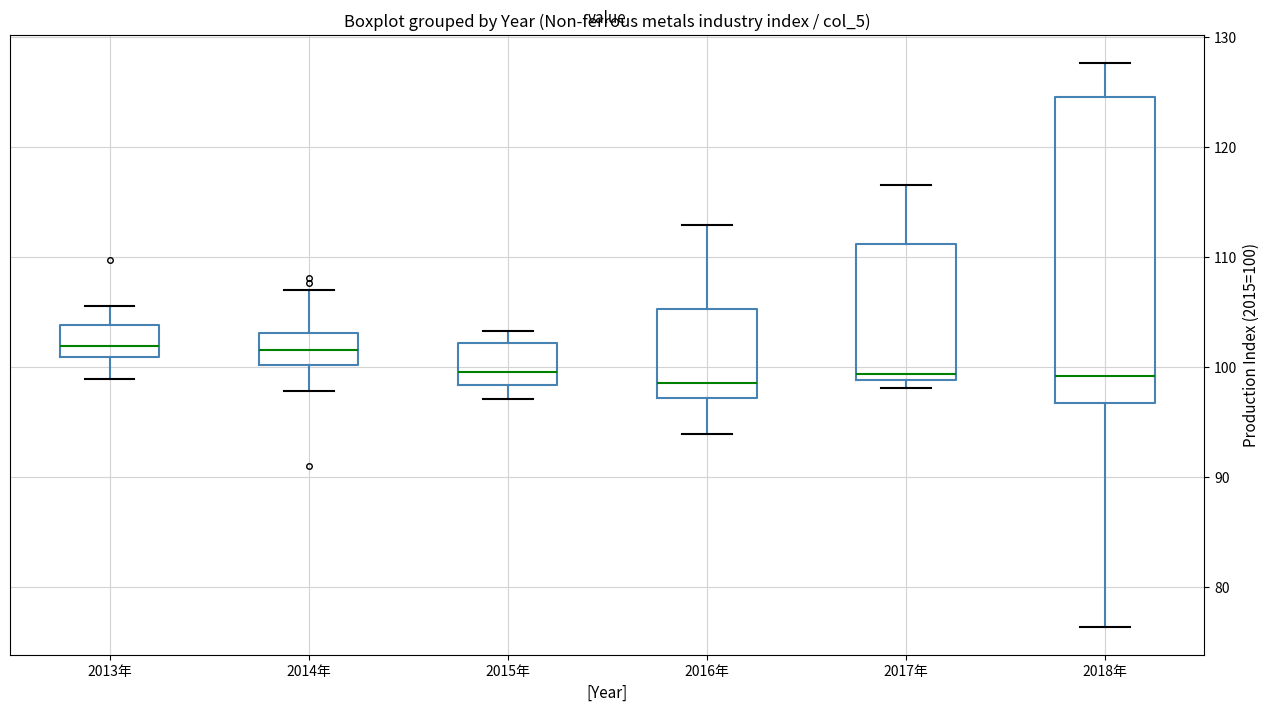

Comparing the boxes themselves (not the whiskers), which one is the tallest?

2018年